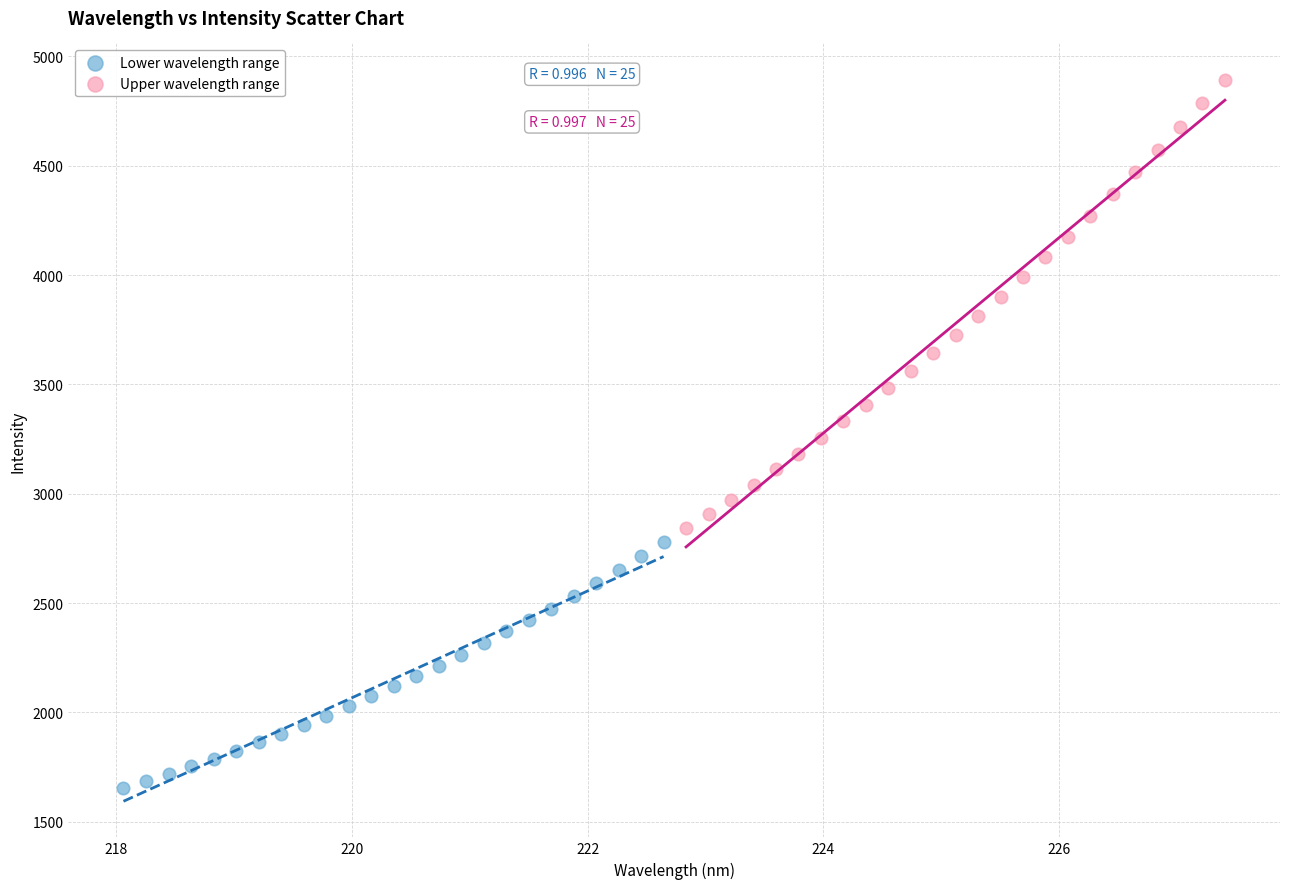

What are all the series names shown in the legend?

Lower wavelength range, Upper wavelength range